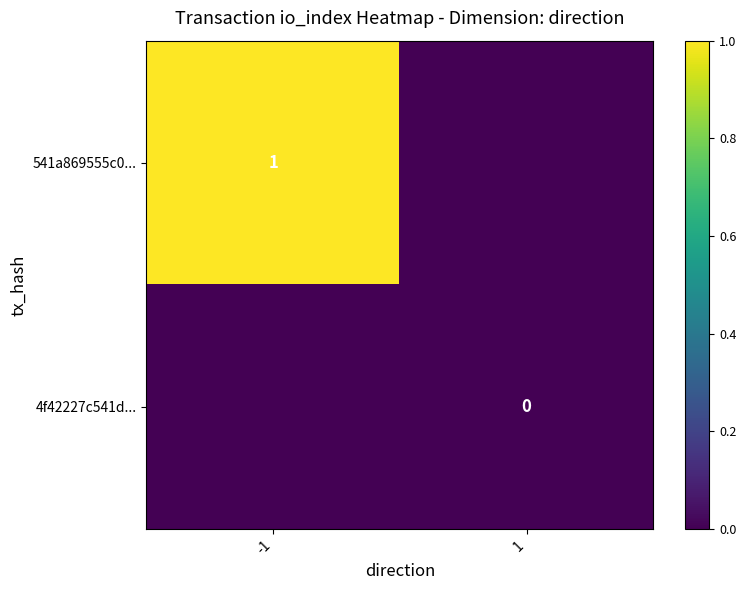

Which series has the largest range (max minus min)?

541a869555c0...